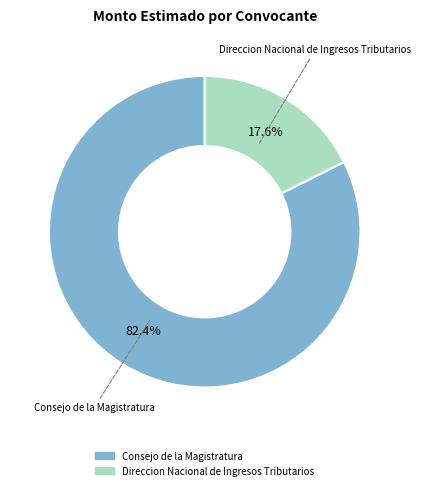

What is the ratio of the value at Consejo de la Magistratura to the value at Direccion Nacional de Ingresos Tributarios?

4.7